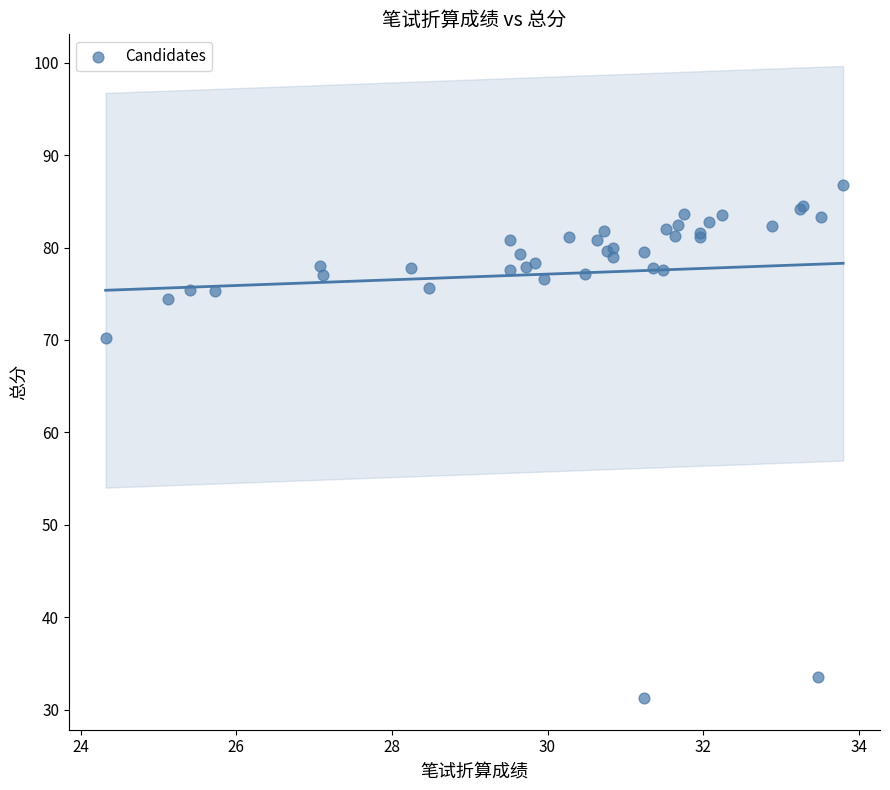

What Y value in the scatter plot is closest to 58?

70.2